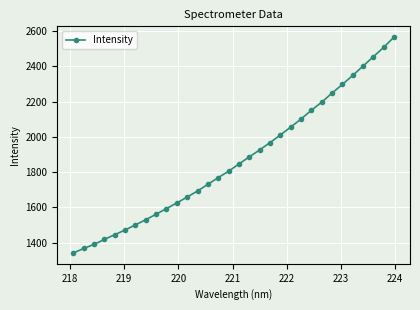

Does the chart display data point markers on the line(s)?

Yes